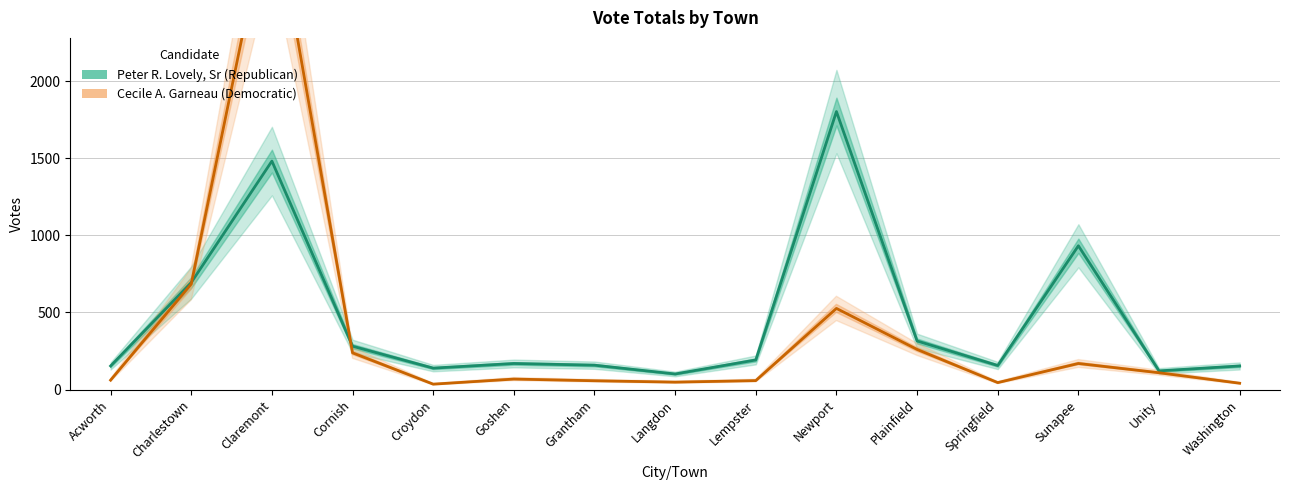

At how many categories does at least one series exceed 2398?

1